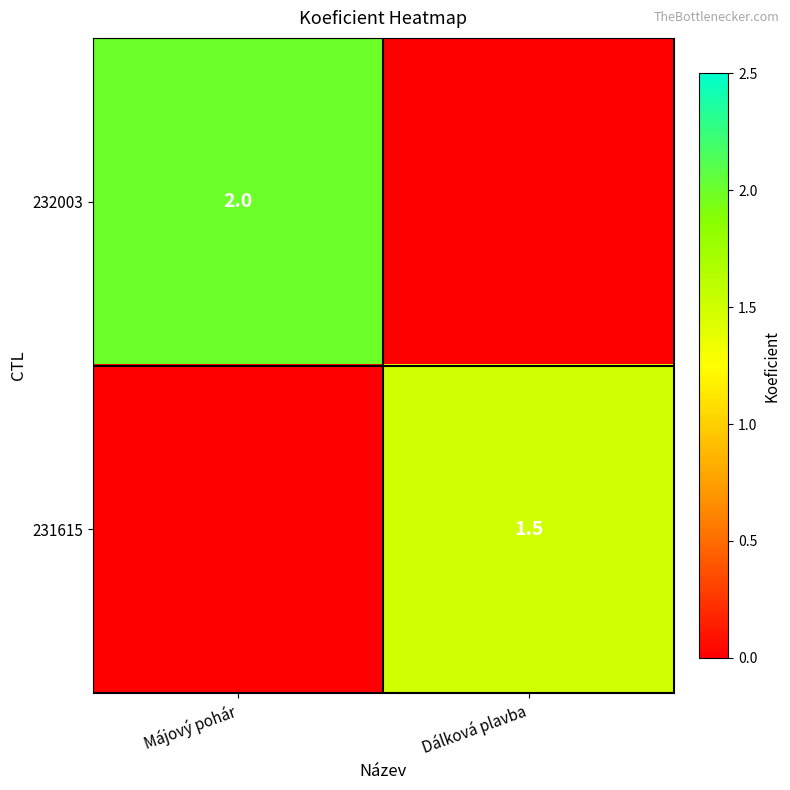

Is it true that 232003 equals 1.0 at Májový pohár?

False